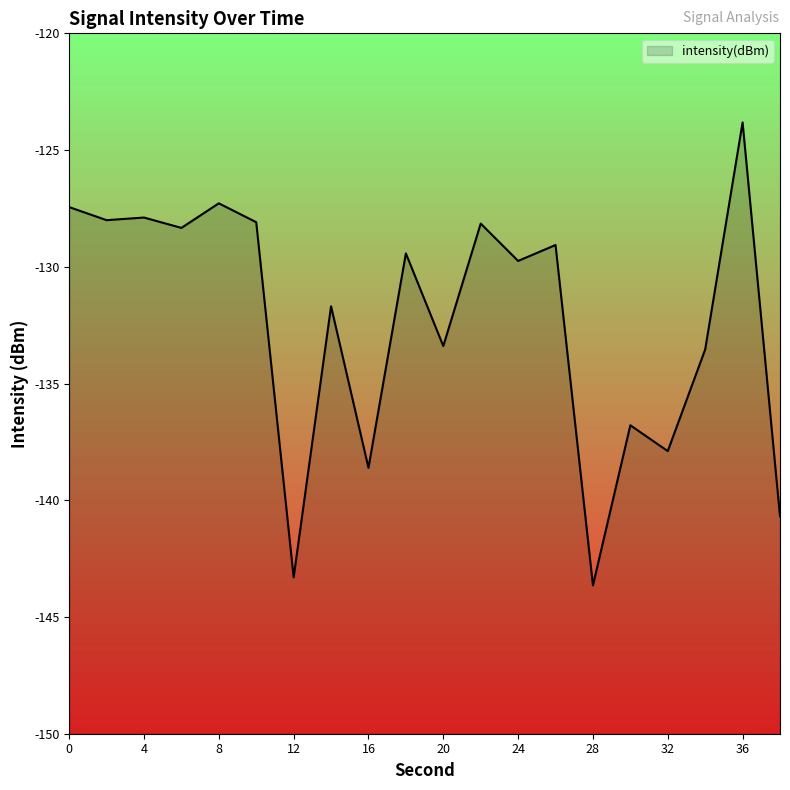

Rank the categories by value from lowest to highest.

28, 12, 38, 16, 32, 30, 34, 20, 14, 24, 18, 26, 6, 22, 10, 2, 4, 0, 8, 36